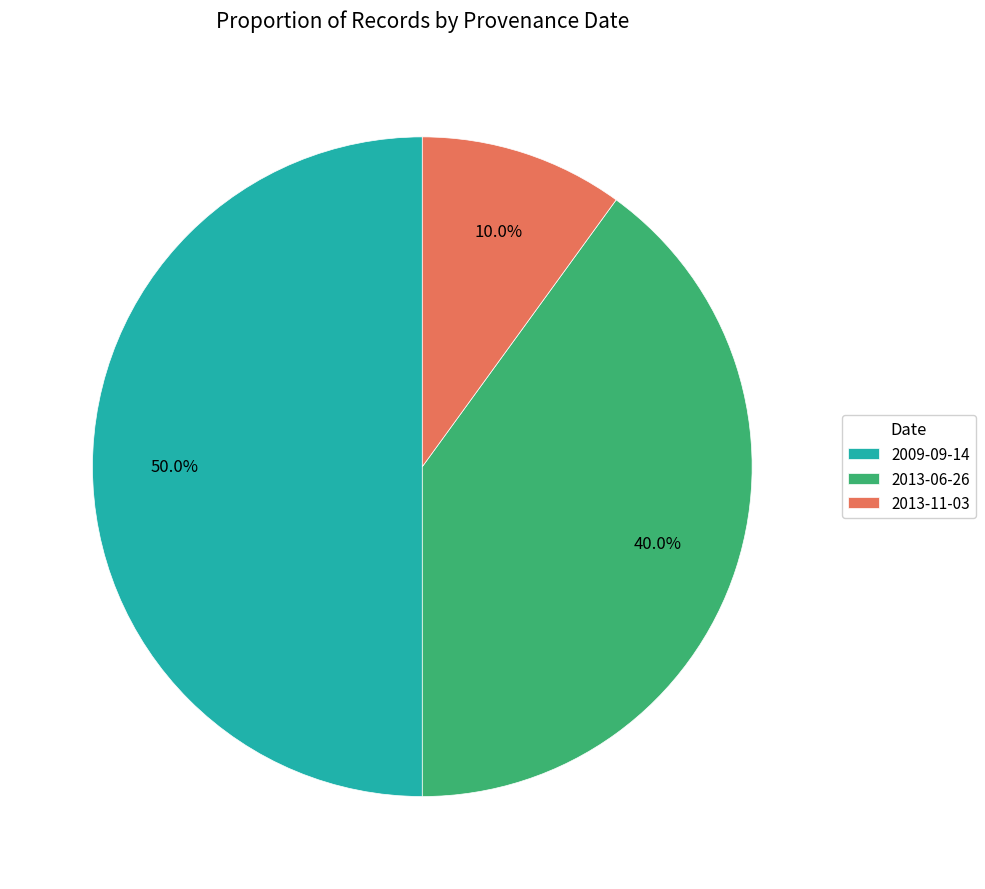

Is 2013-11-03 the majority of the pie?

No